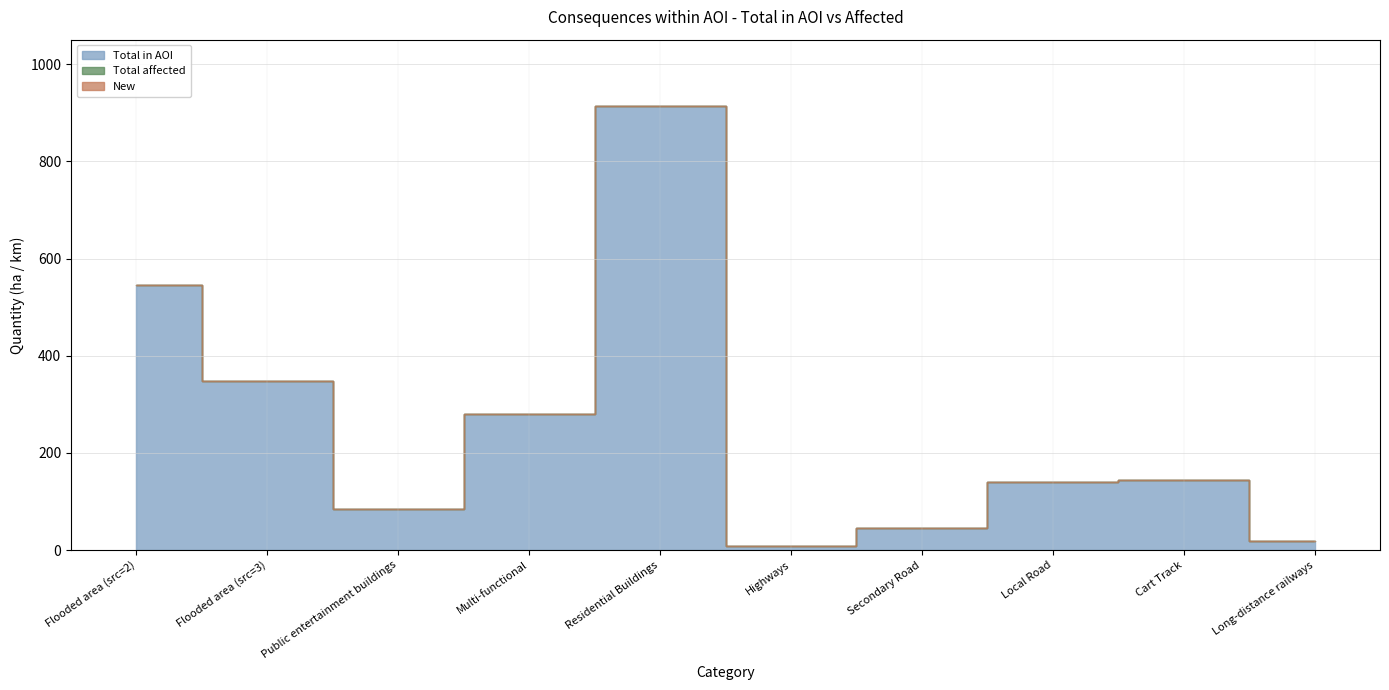

Which has a higher value, Long-distance railways or Public entertainment buildings?

Public entertainment buildings